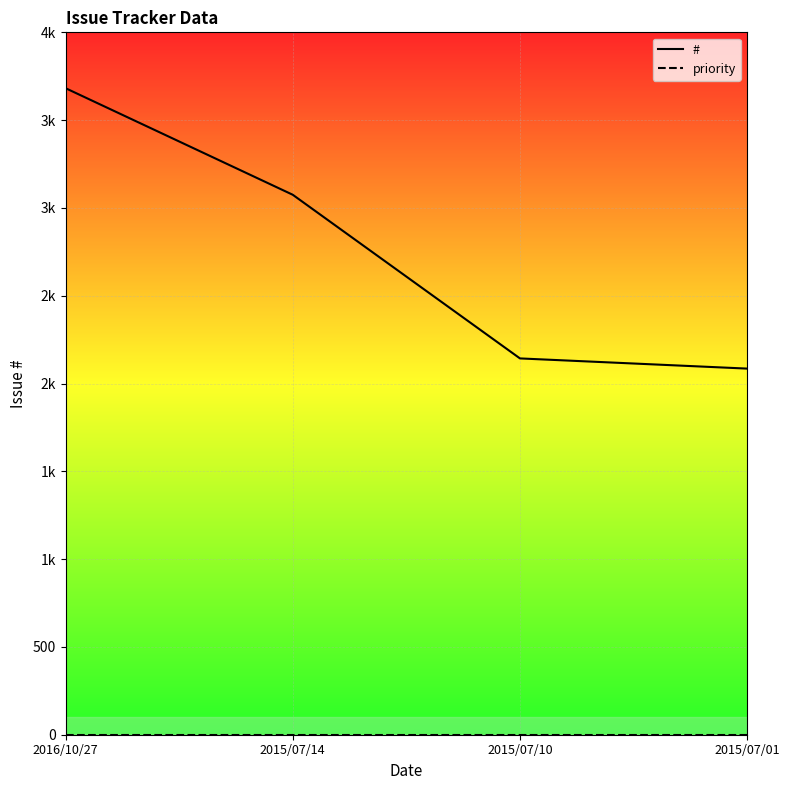

Reading left to right, what are all the values shown in this chart?

#: 2016/10/27=3682	2015/07/14=3075	2015/07/10=2143	2015/07/01=2085
priority: 2016/10/27=0	2015/07/14=0	2015/07/10=0	2015/07/01=0